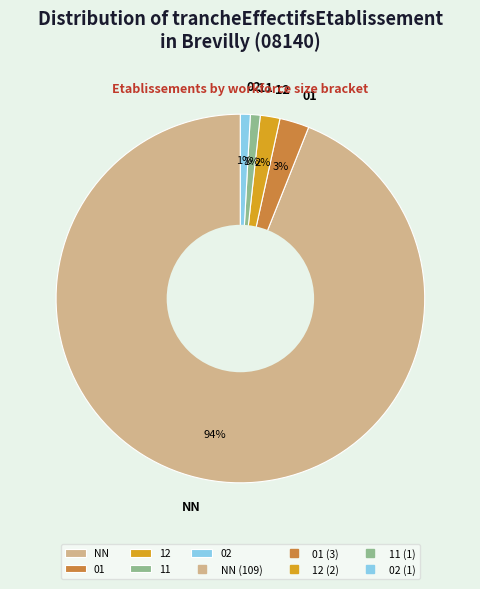

Do 12 and NN together represent more than half of the pie?

Yes